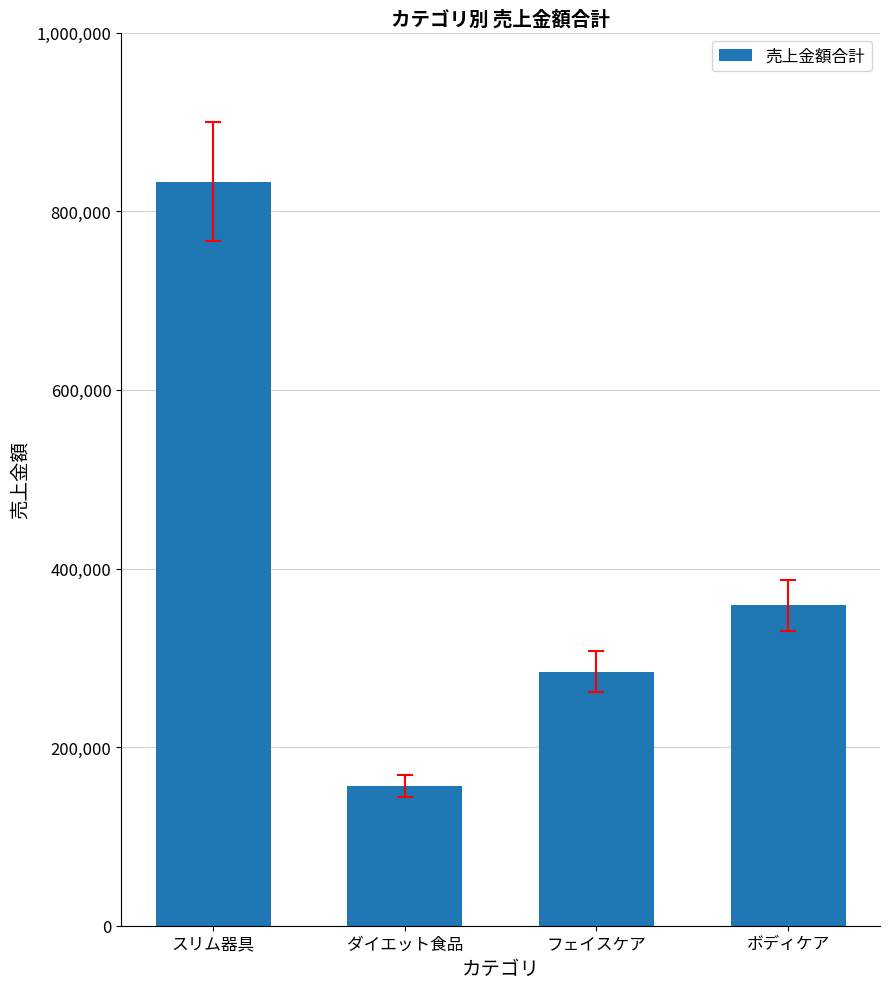

Which category has the highest value across all series?

スリム器具